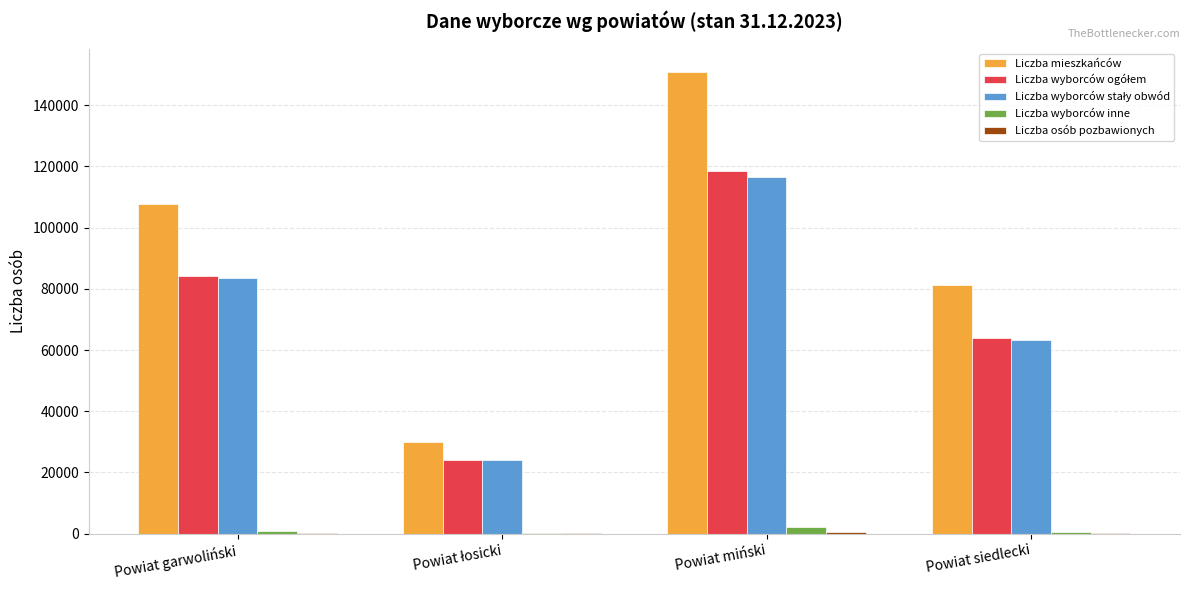

What is the greatest value displayed?

150983